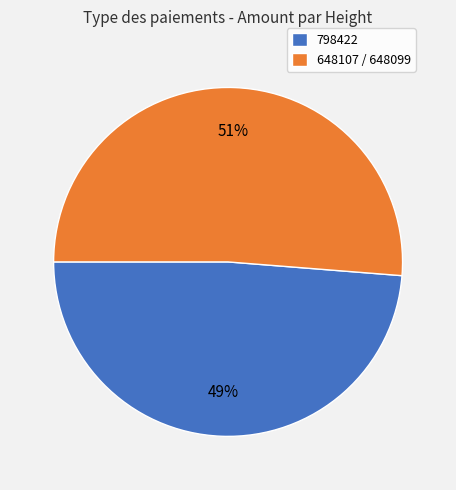

To the nearest percent, what is the average slice percentage?

50%